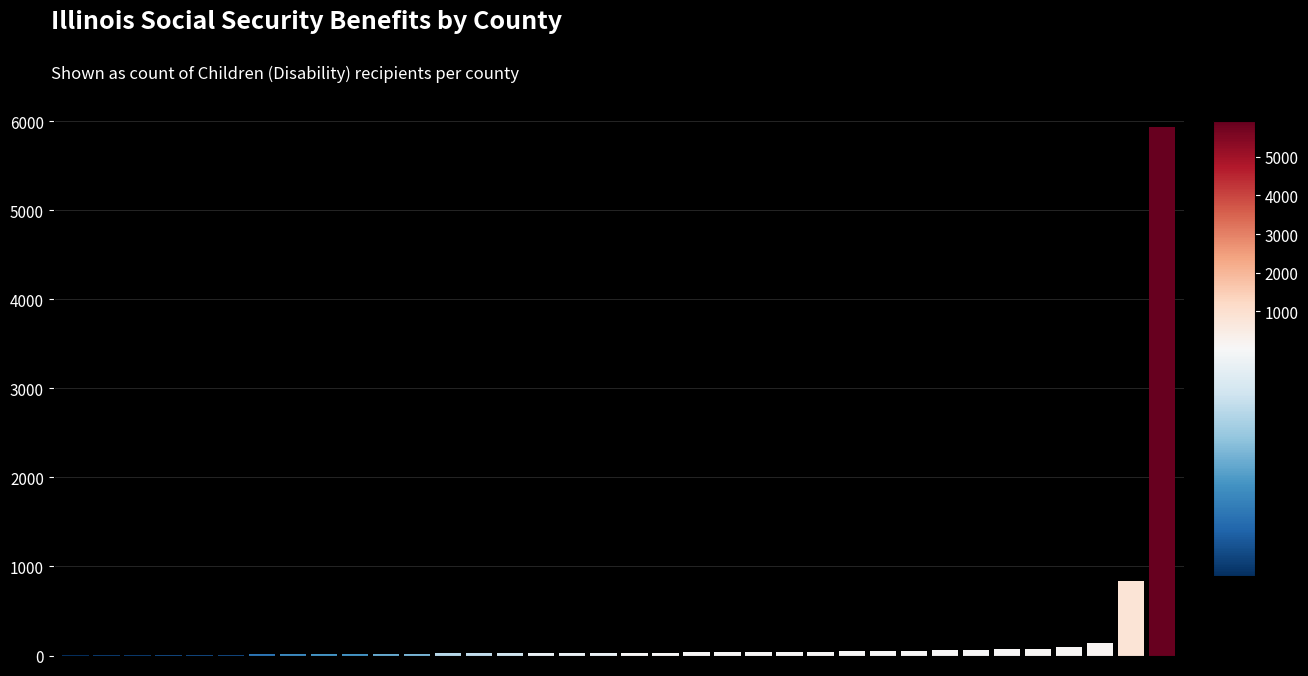

What is the sum of all values?

8015